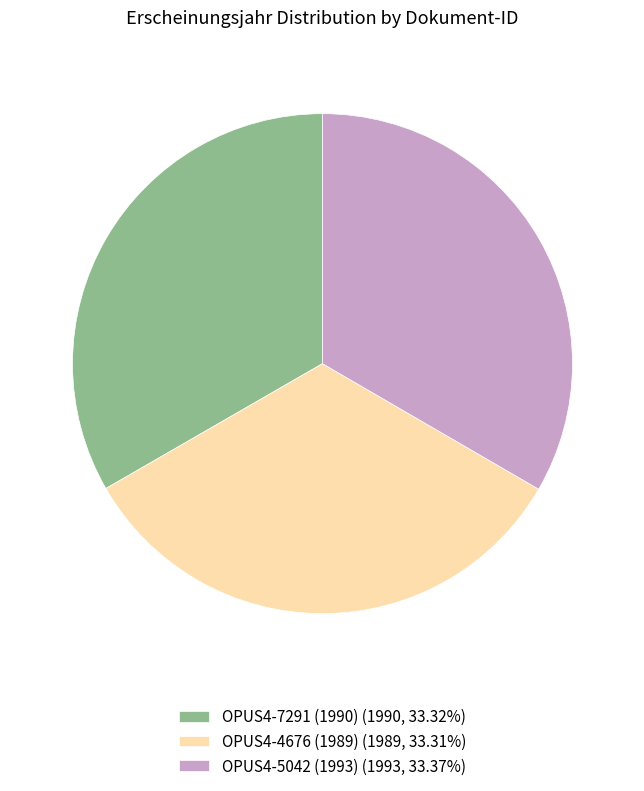

Combined, do OPUS4-4676 (1989) (1989, 33.31%) and OPUS4-5042 (1993) (1993, 33.37%) account for over 50%?

Yes